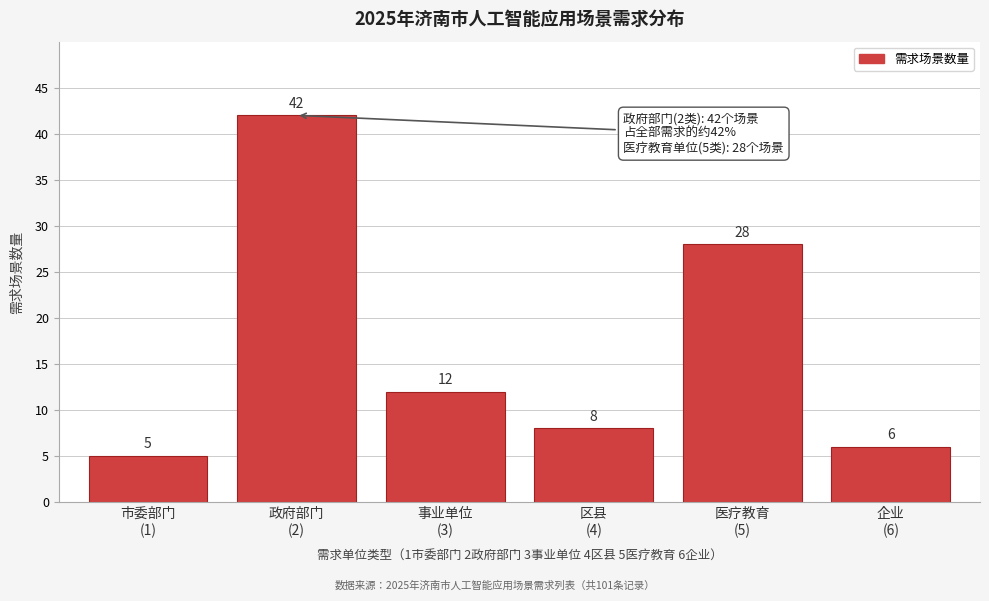

Reading left to right, what are all the values shown in this chart?

5	42	12	8	28	6